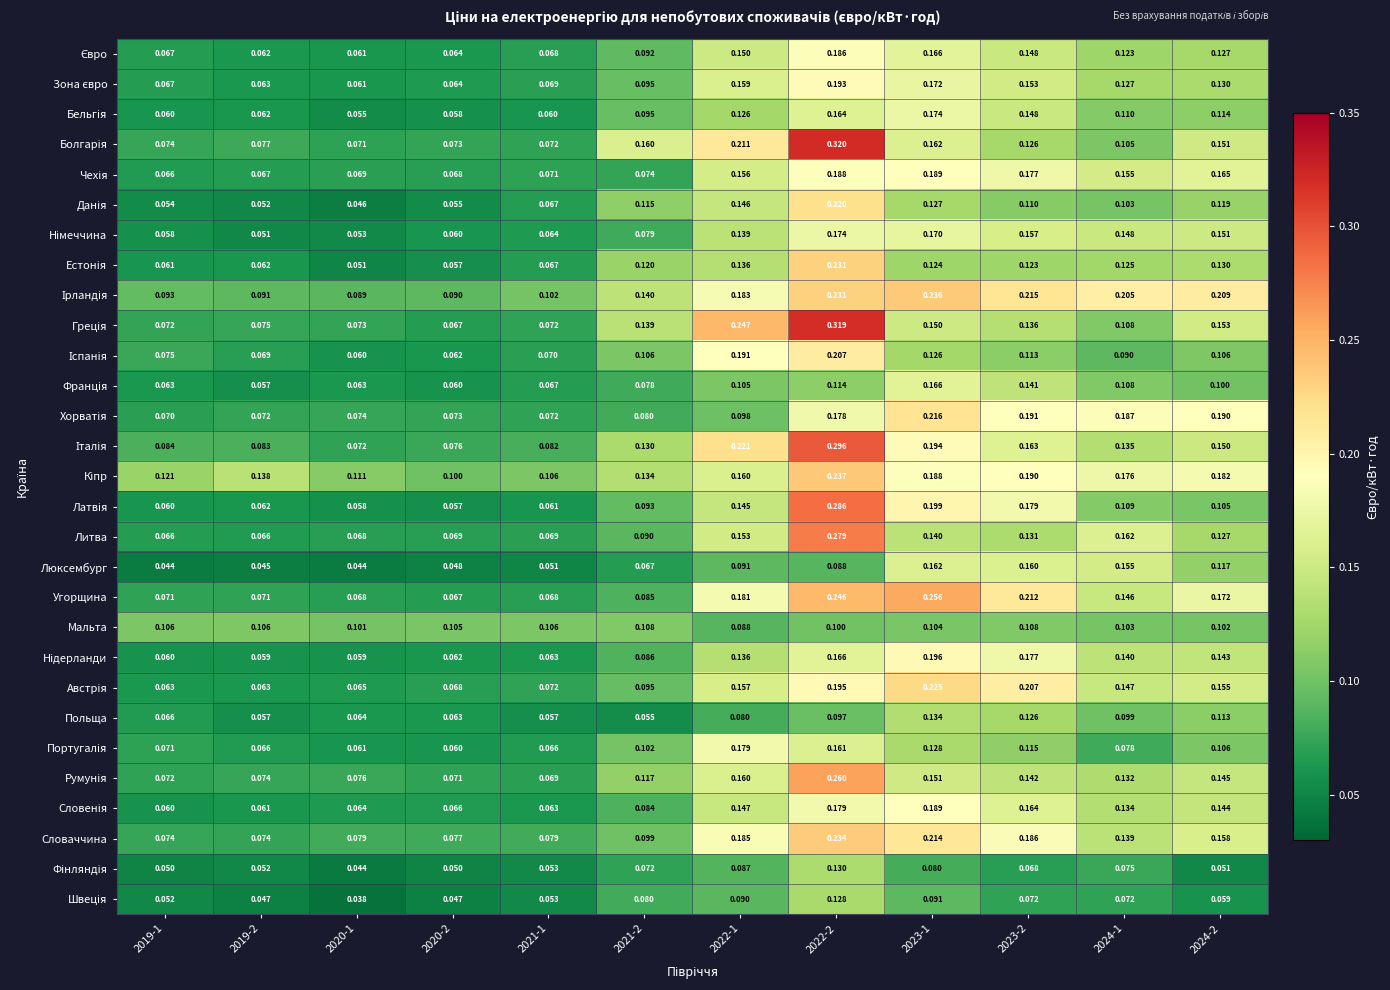

Which series changed the most between 2020-2 and 2023-2?

Угорщина